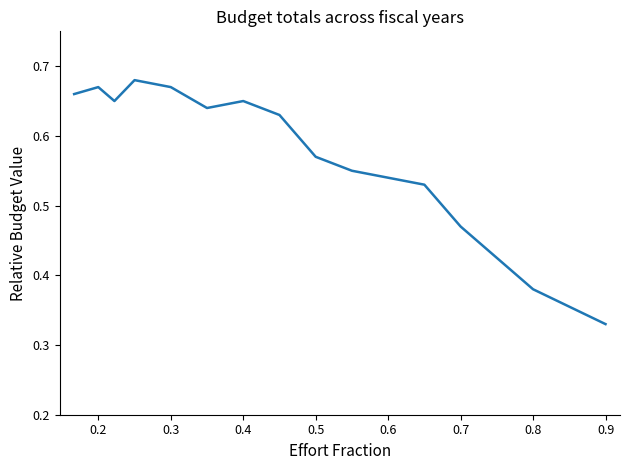

Is this an area chart (filled region under the line)?

No